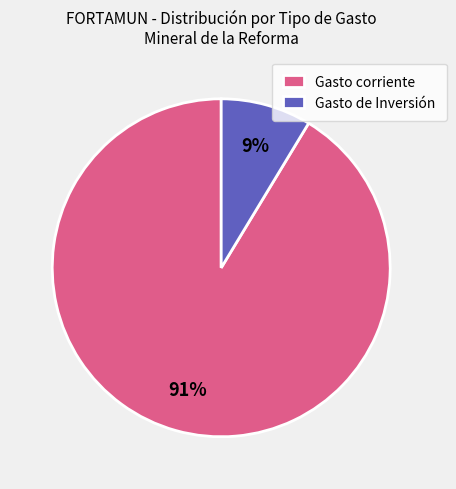

Does Gasto de Inversión represent more than half of the total?

No